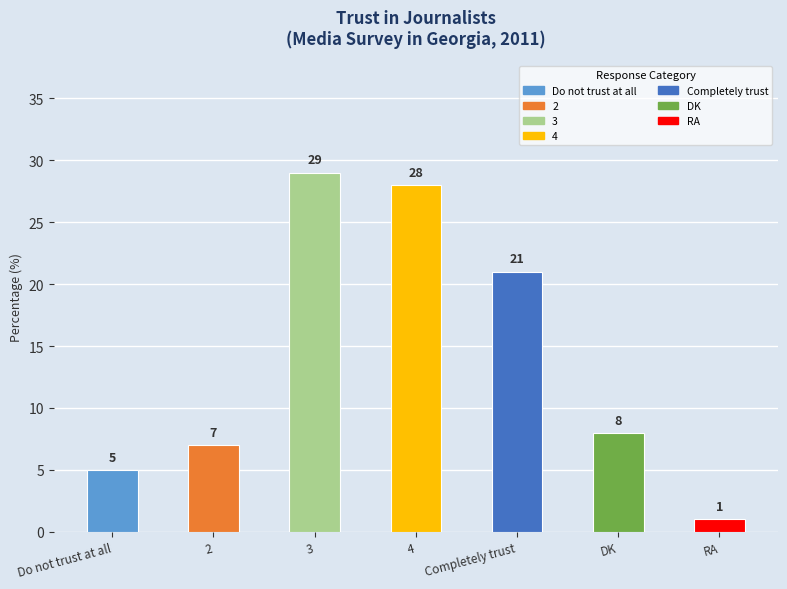

Are the bars grouped side by side (vs. stacked)?

No